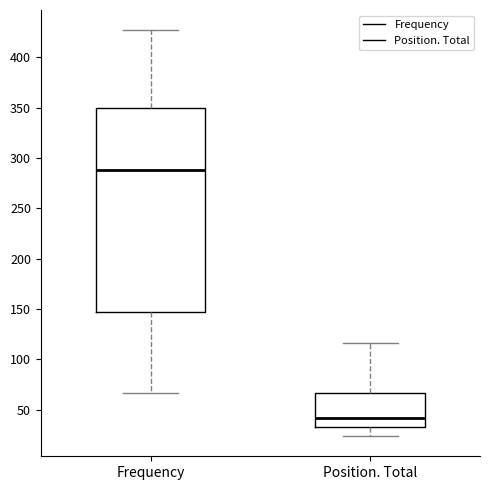

Reading left to right, read every box against the y-axis: the position of its median line, the range the box covers, and the ends of its whiskers. The values are not printed on the chart, so give them approximately, as read against the axis.

Frequency: median 290, box 145 to 350, whiskers 65 to 425
Position. Total: median 40, box 35 to 65, whiskers 25 to 115